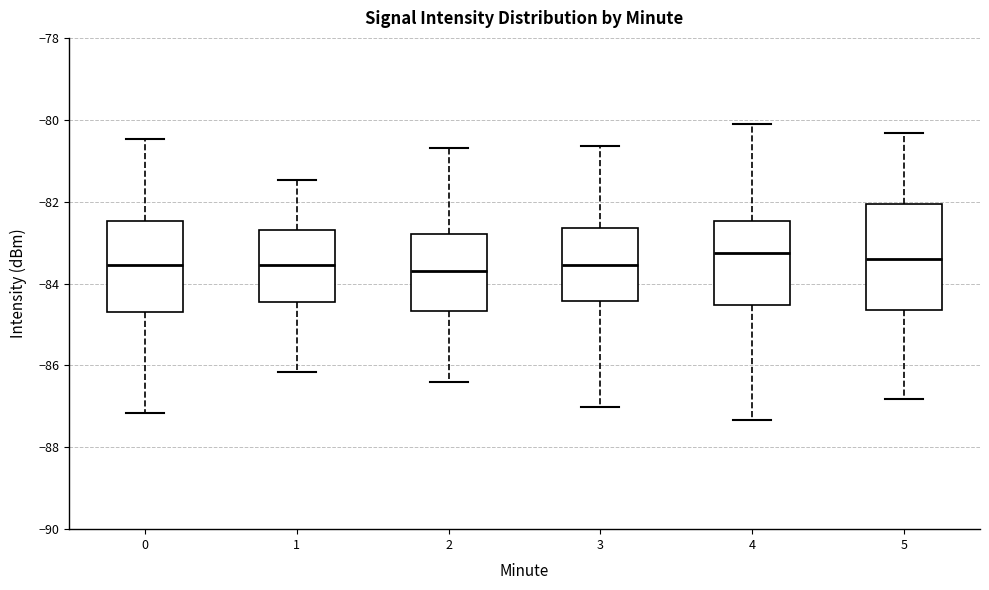

Where does the lower whisker of the box at x = 4 end on the y-axis? The values are not printed on the chart, so give them approximately, as read against the axis.

-87.4